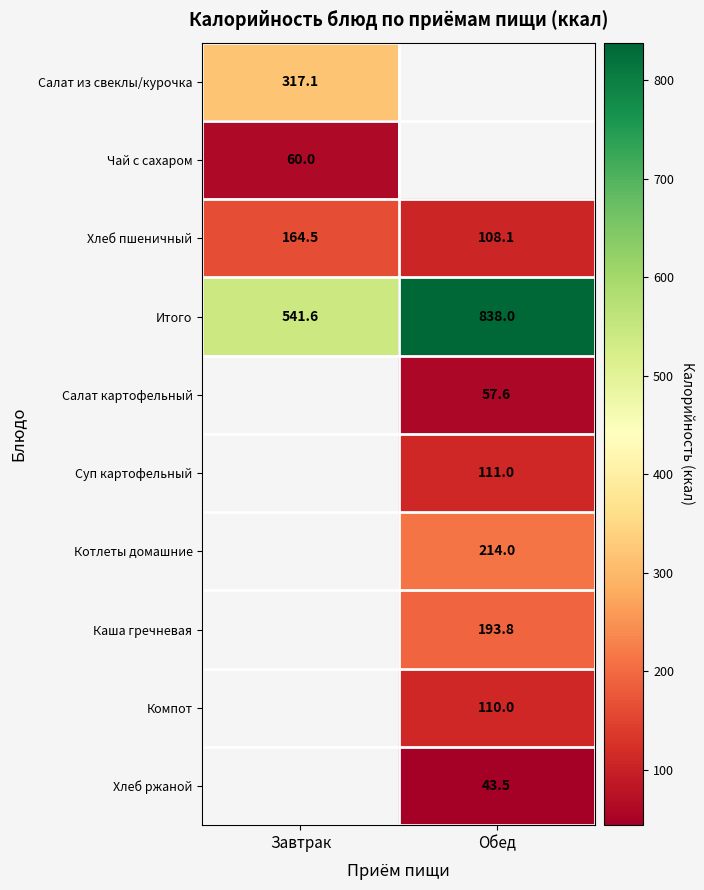

The value of Салат картофельный at Обед is 57.6. True or false?

True